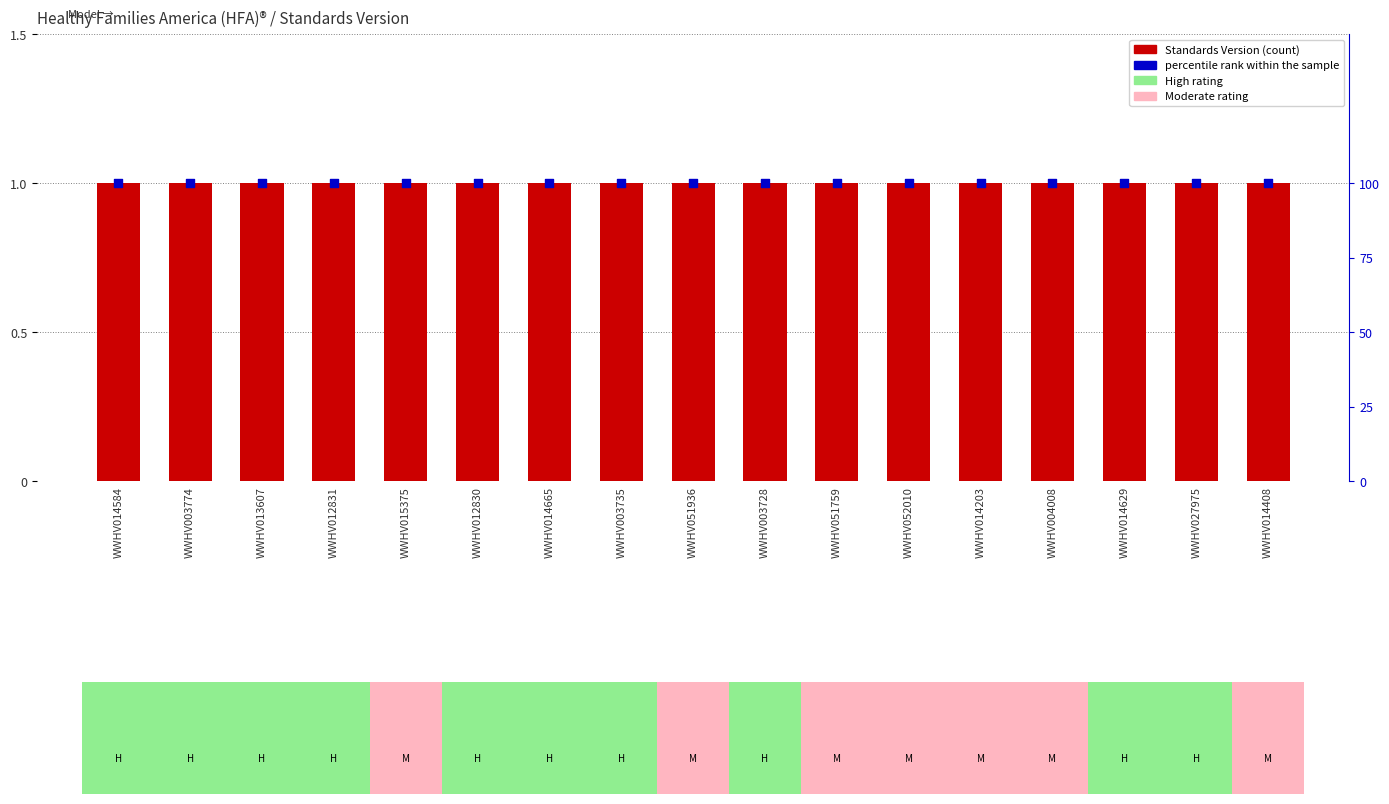

At how many categories does at least one series exceed 68?

17